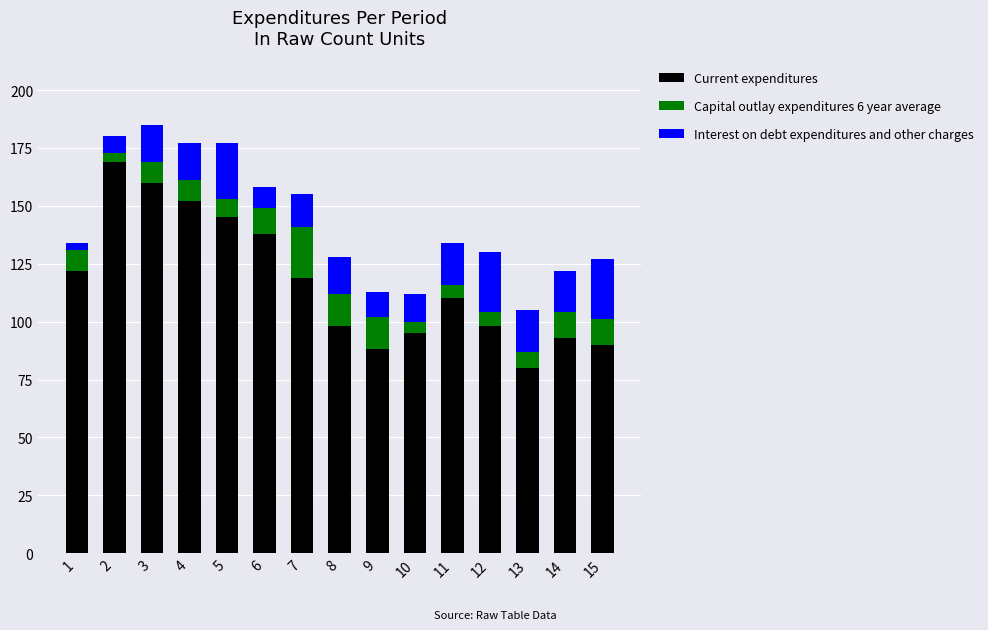

How many data points does each series have?

15